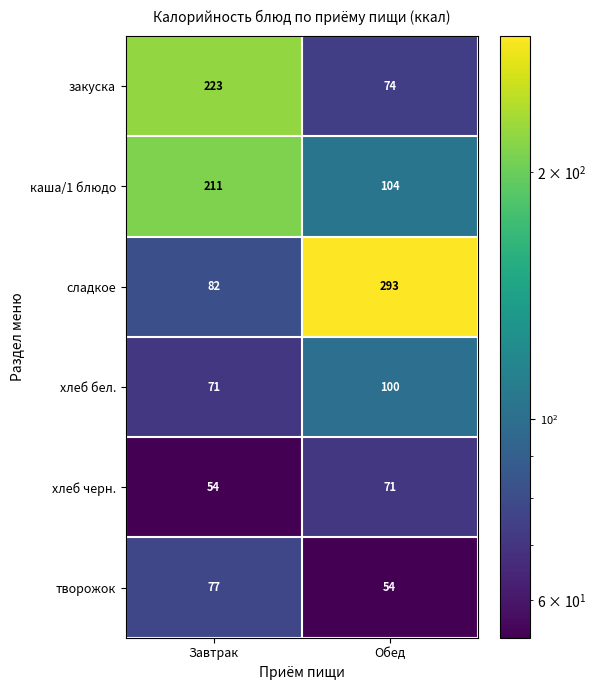

At which label is сладкое closest to 187?

Завтрак